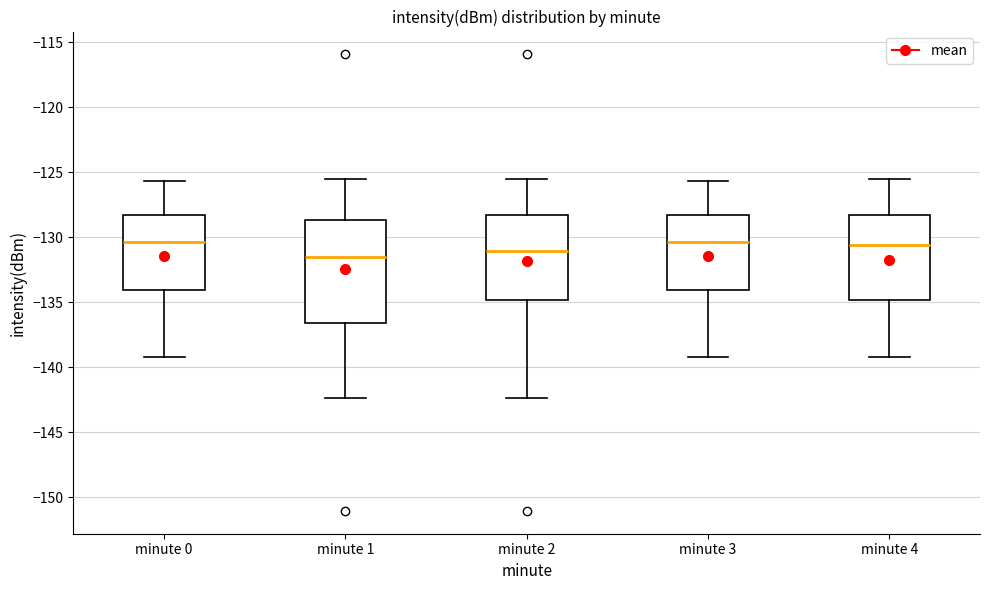

Reading left to right, read every box against the y-axis: the position of its median line, the range the box covers, and the ends of its whiskers. The values are not printed on the chart, so give them approximately, as read against the axis.

minute 0: median -130.5, box -134.0 to -128.5, whiskers -139.0 to -125.5
minute 1: median -131.5, box -136.5 to -128.5, whiskers -142.5 to -125.5
minute 2: median -131.0, box -135.0 to -128.5, whiskers -142.5 to -125.5
minute 3: median -130.5, box -134.0 to -128.5, whiskers -139.0 to -125.5
minute 4: median -130.5, box -135.0 to -128.5, whiskers -139.0 to -125.5